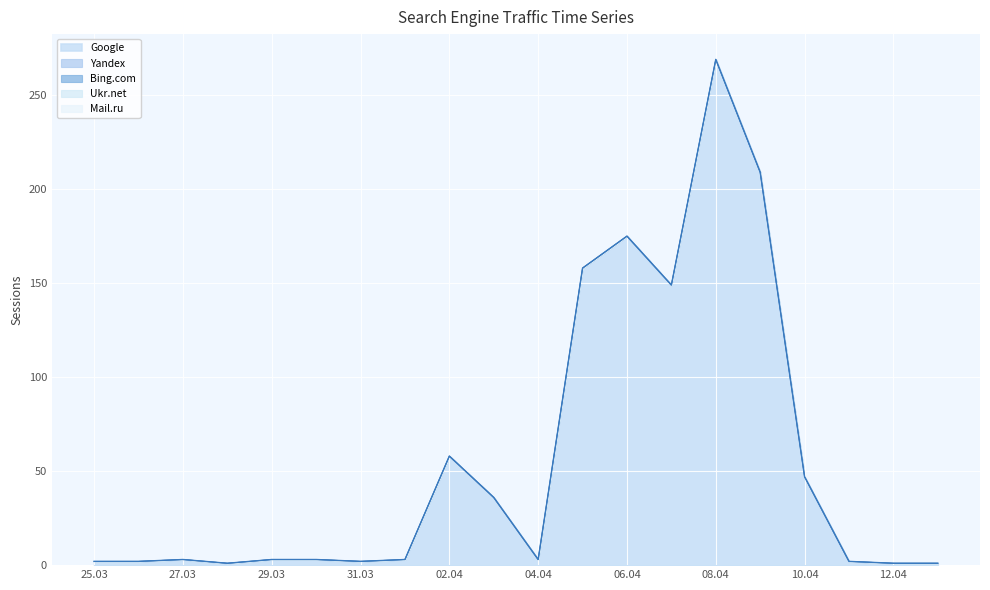

How many data points in Google are less than 3?

7